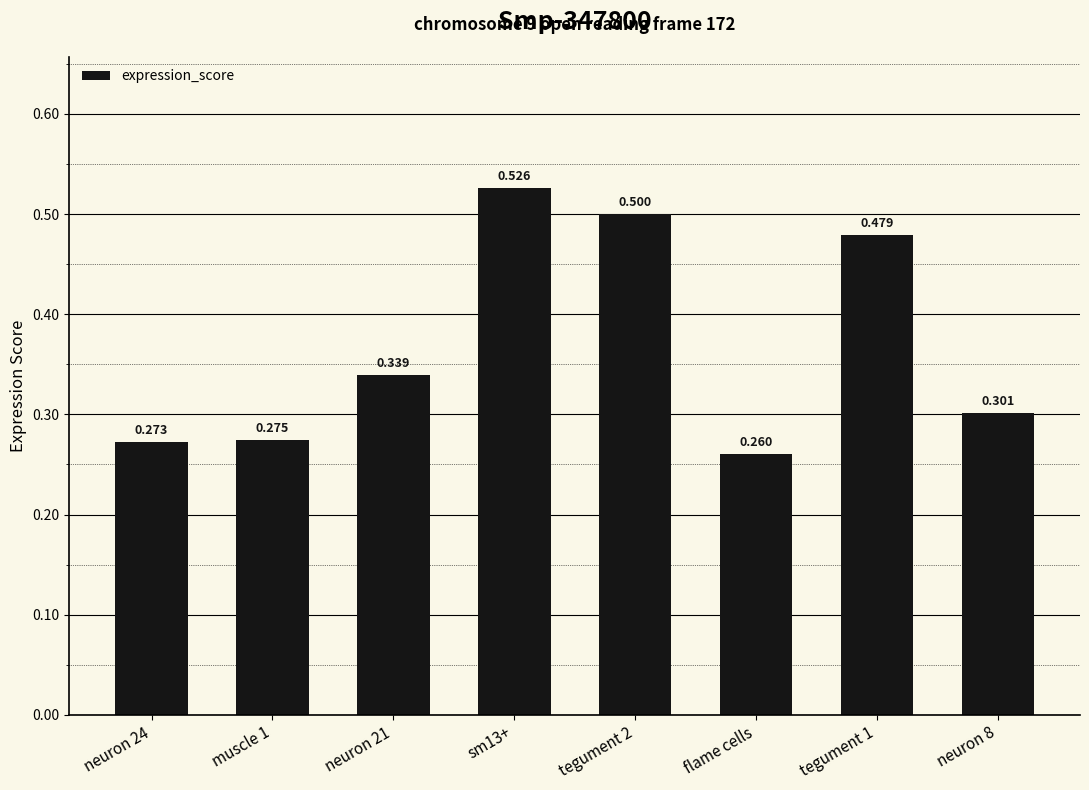

What is the maximum value shown in the chart?

0.5